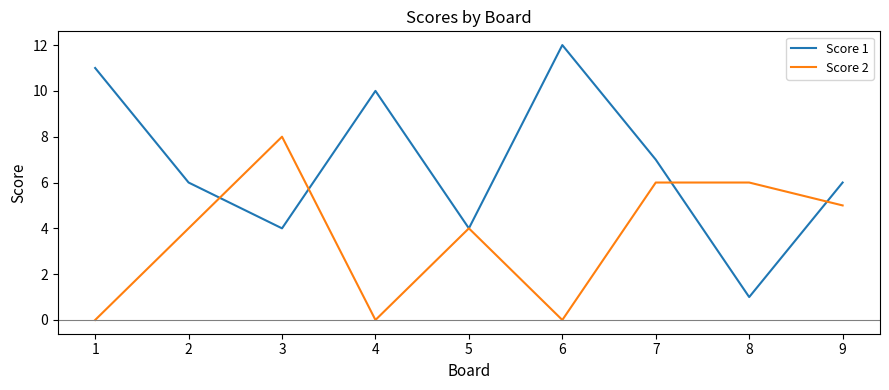

Rank the series at 7 from lowest to highest value.

Score 2, Score 1